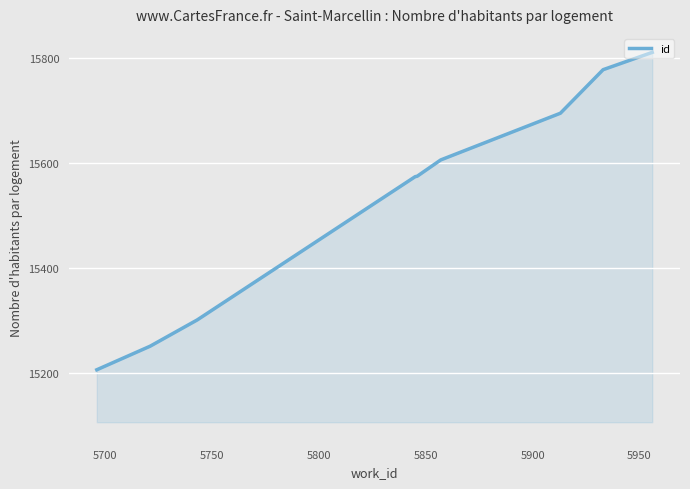

What is the smallest value displayed?

15206